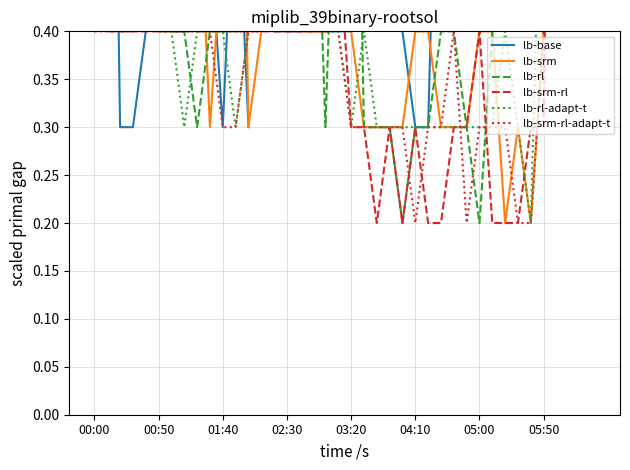

True or false: lb-rl has more than 2 points higher than both neighbors.

True